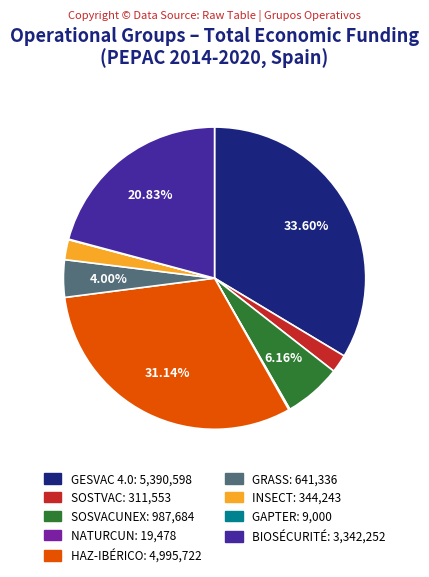

To the nearest percent, what is the average slice percentage?

11%